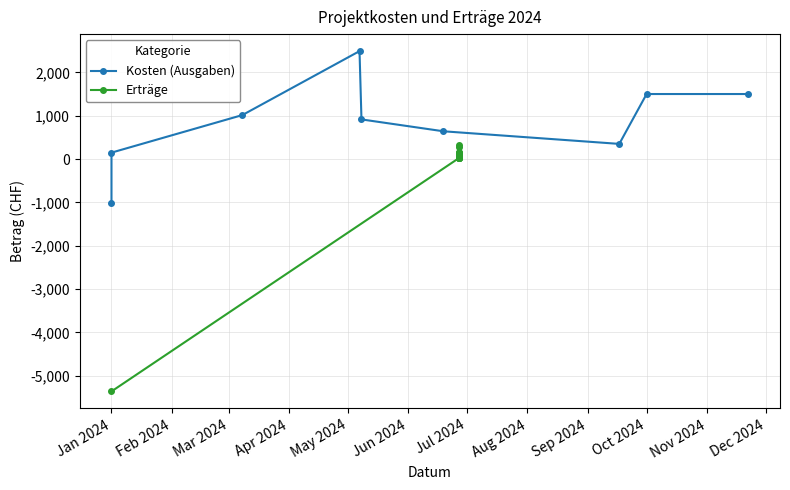

Does the chart have visible grid lines?

Yes